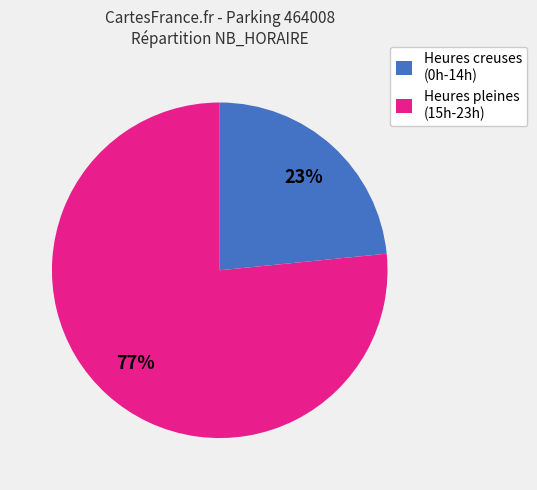

Is it true that Heures creuses (0h-14h) is 31% of the pie?

False